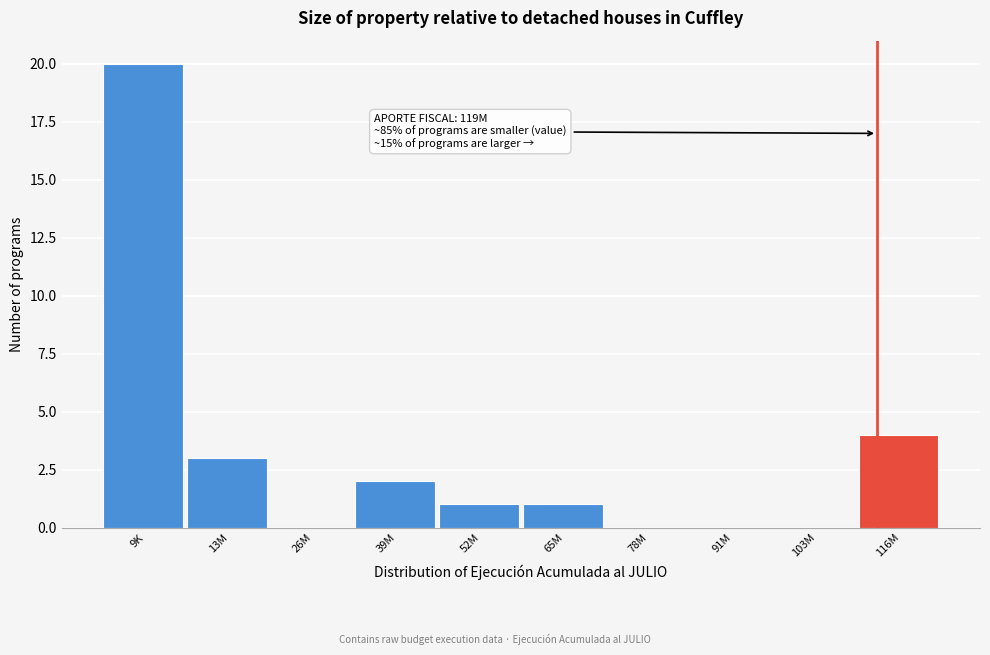

Reading left to right, transcribe all the data shown in this chart.

9K=20	13M=3	26M=0	39M=2	52M=1	65M=1	78M=0	91M=0	103M=0	116M=4